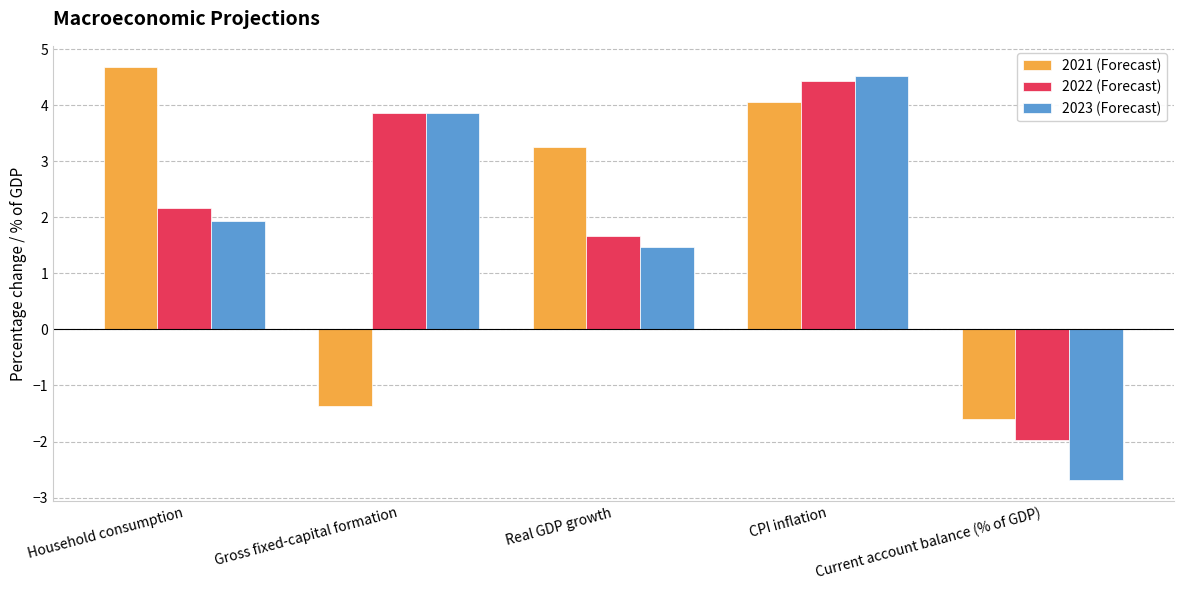

Between Household consumption and CPI inflation, which series saw the biggest shift?

2023 (Forecast)